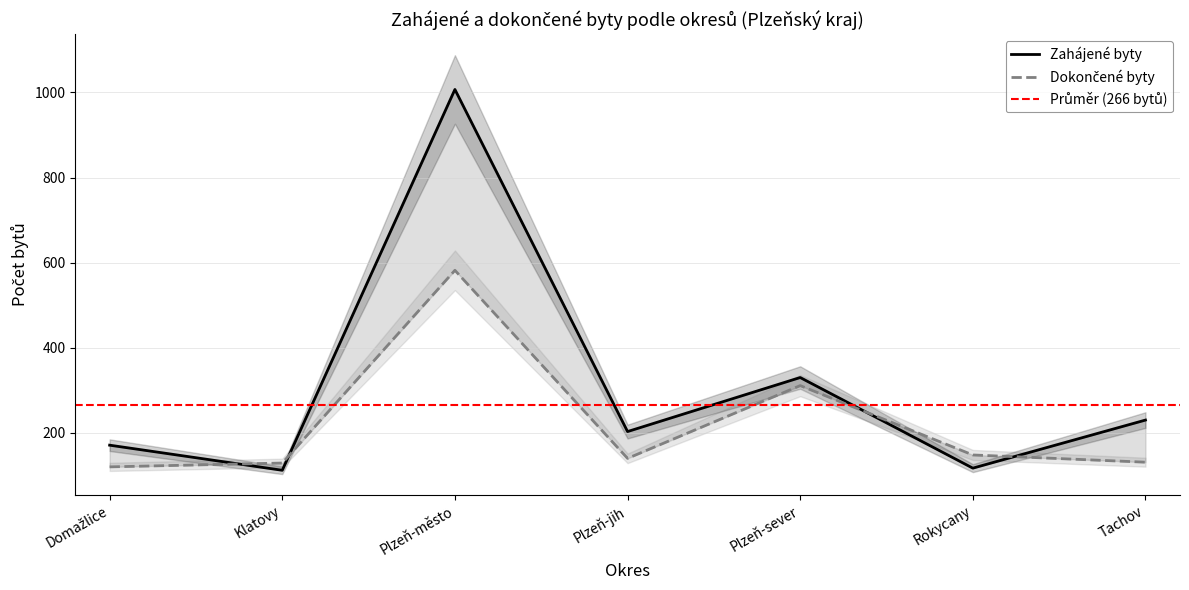

What is the difference between the highest and lowest values at Tachov?

99